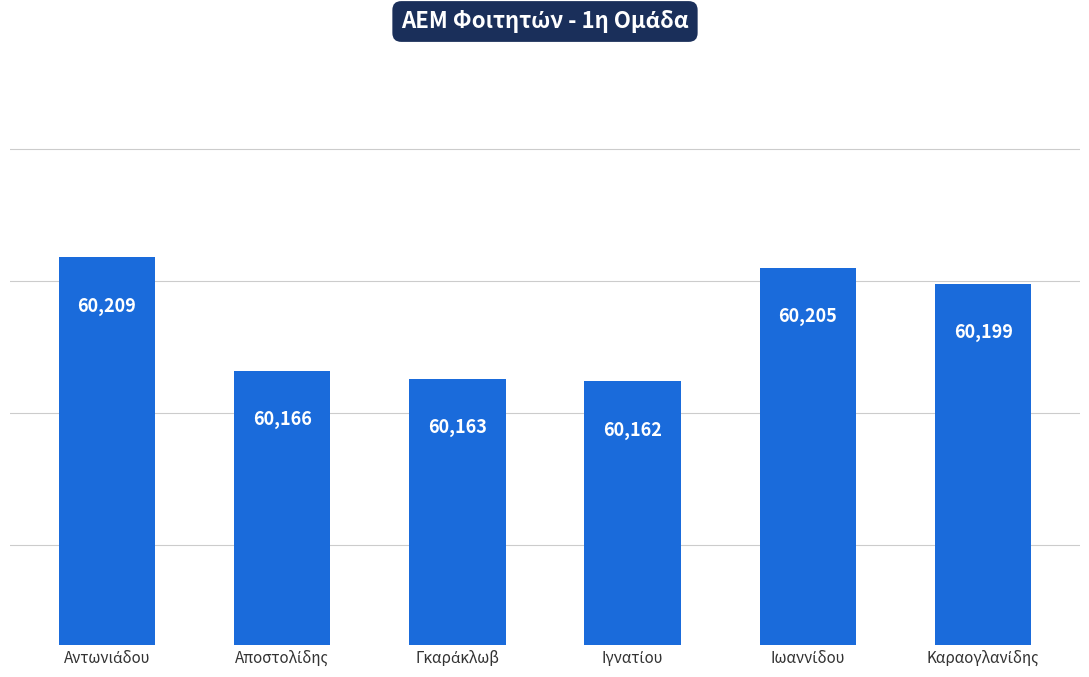

Count the number of data series in this chart.

1